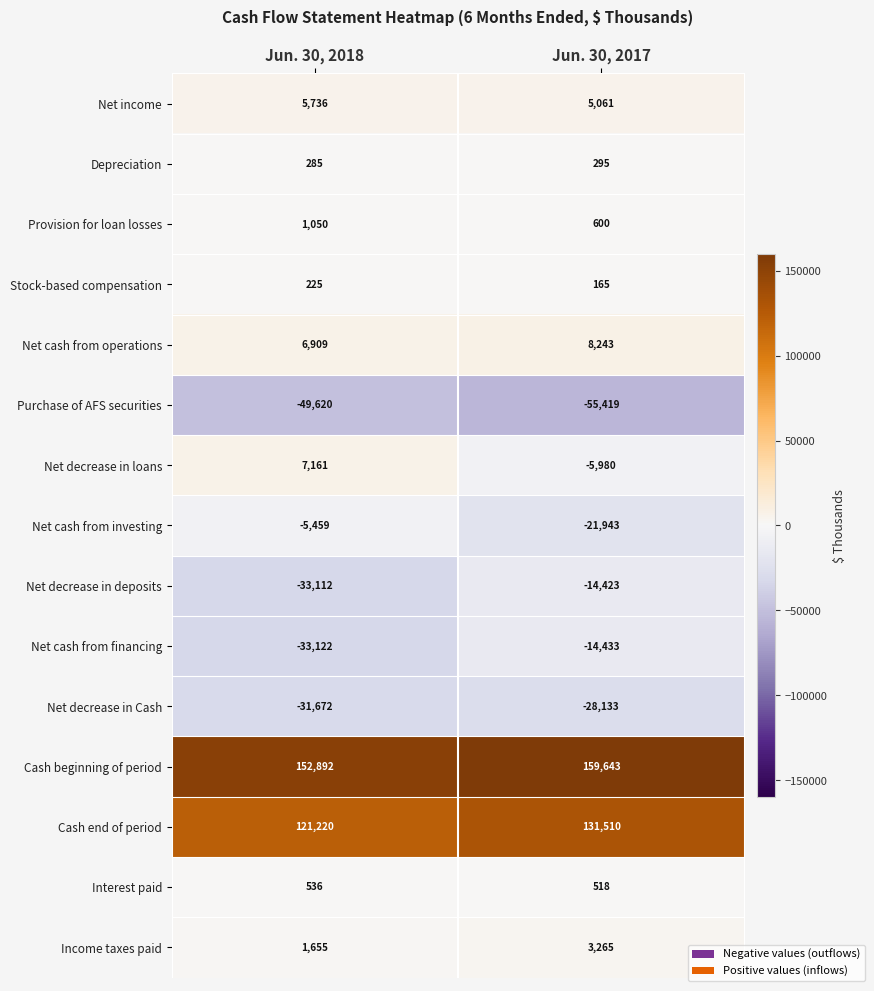

What is the approximate value of Net cash from financing at Jun. 30, 2017?

-14433